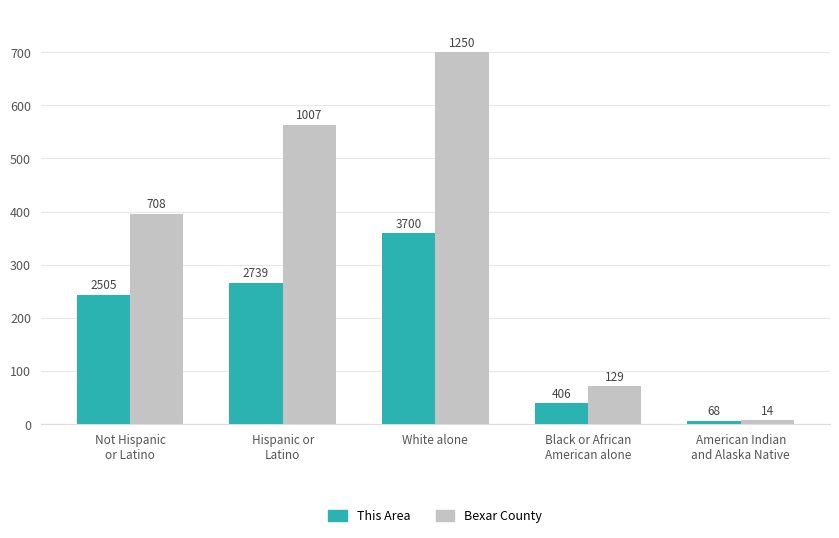

Are the bars horizontal?

No